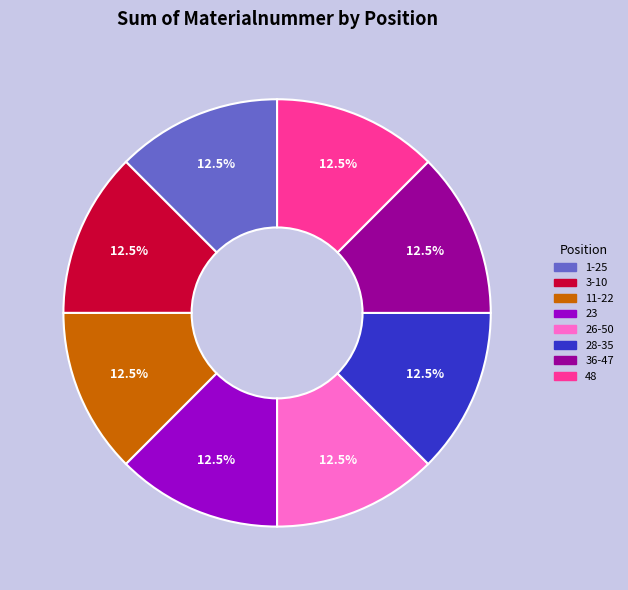

Approximately how many times larger is the value at 3-10 compared to 26-50?

1.0